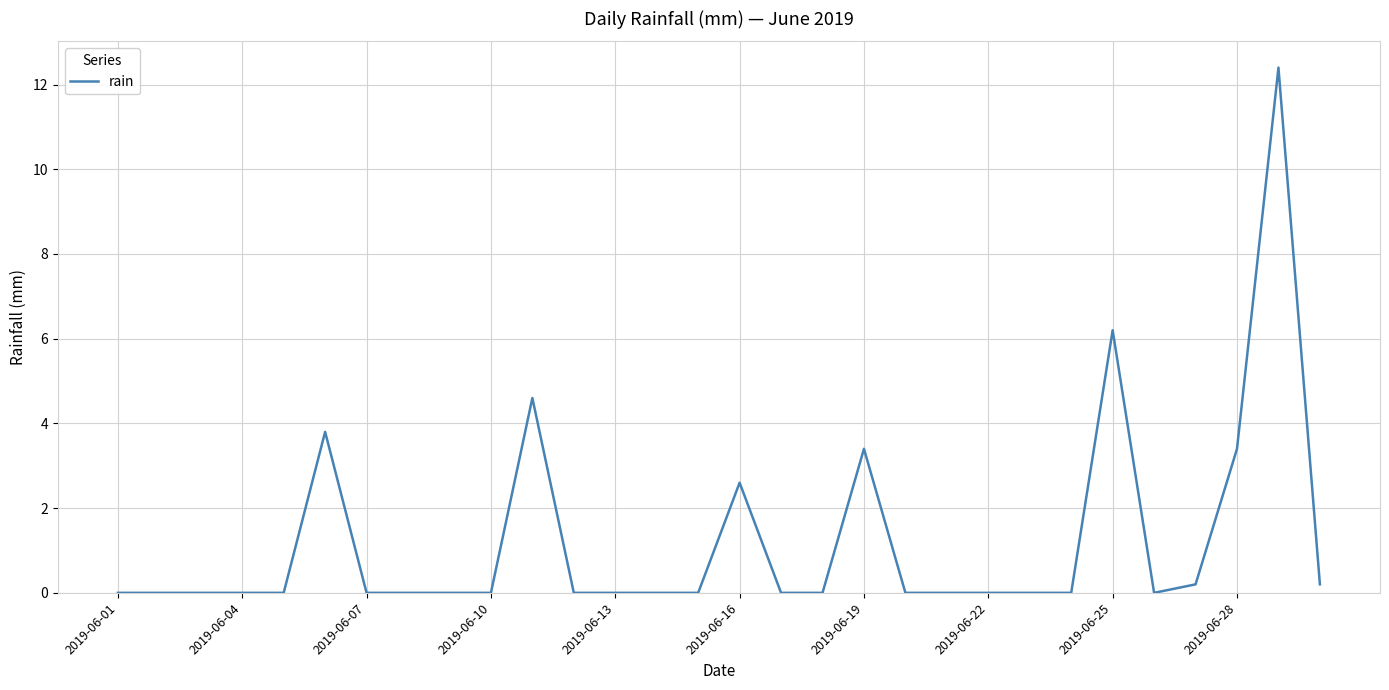

What is the average value?

1.2